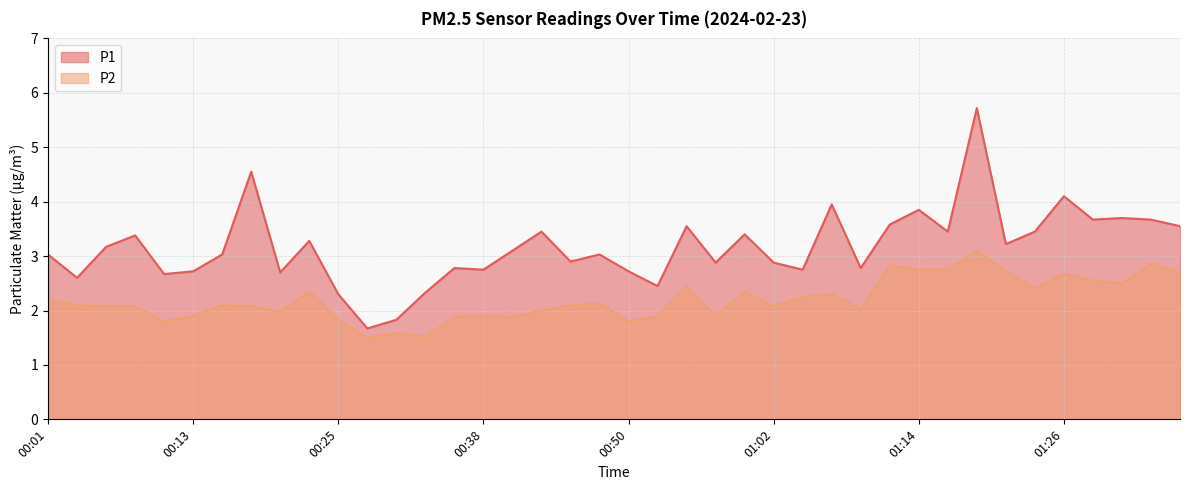

True or false: P2 and P1 intersect in this chart.

False